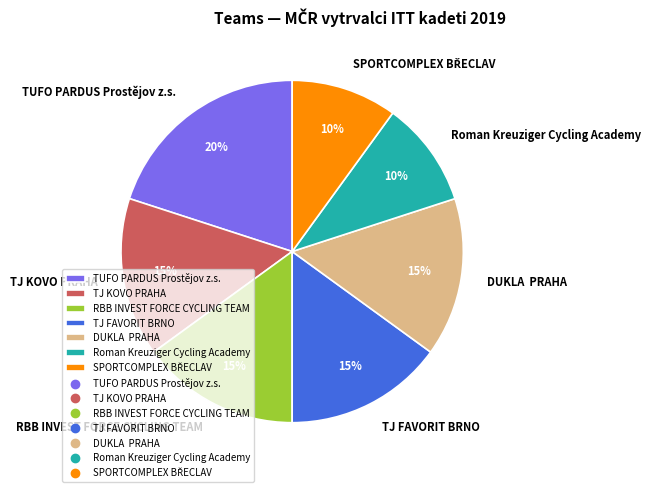

To the nearest percent, what is the difference between the largest and smallest slice percentages?

10%